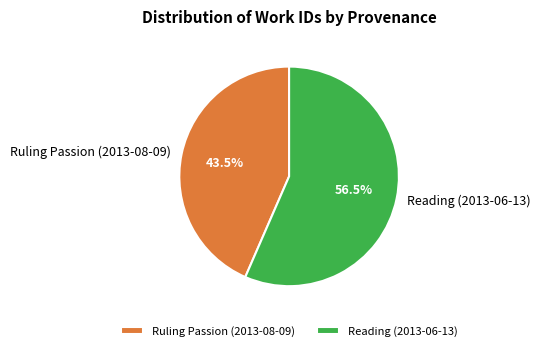

Which has a higher value, Reading (2013-06-13) or Ruling Passion (2013-08-09)?

Reading (2013-06-13)